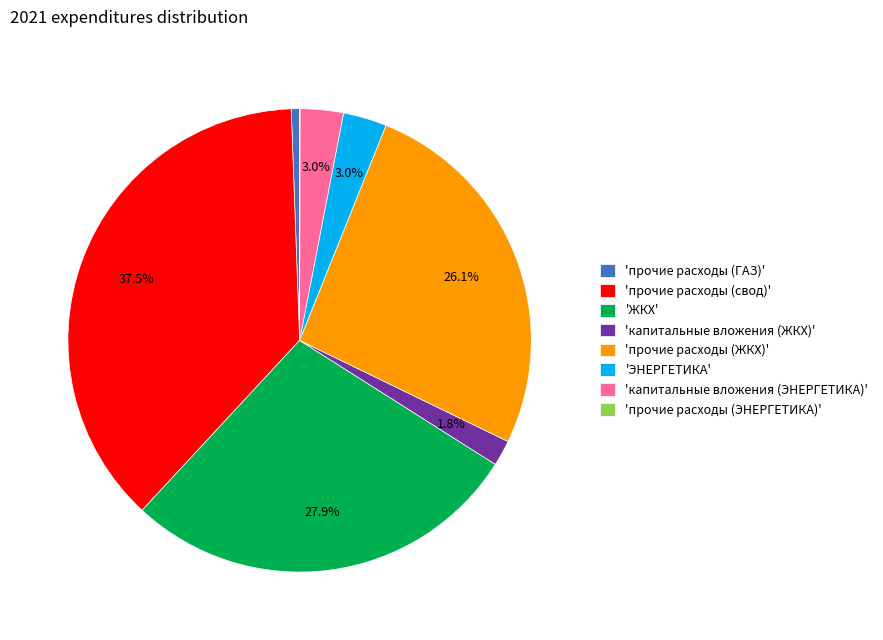

Does 'прочие расходы (ГАЗ)' account for over 50% of the chart?

No